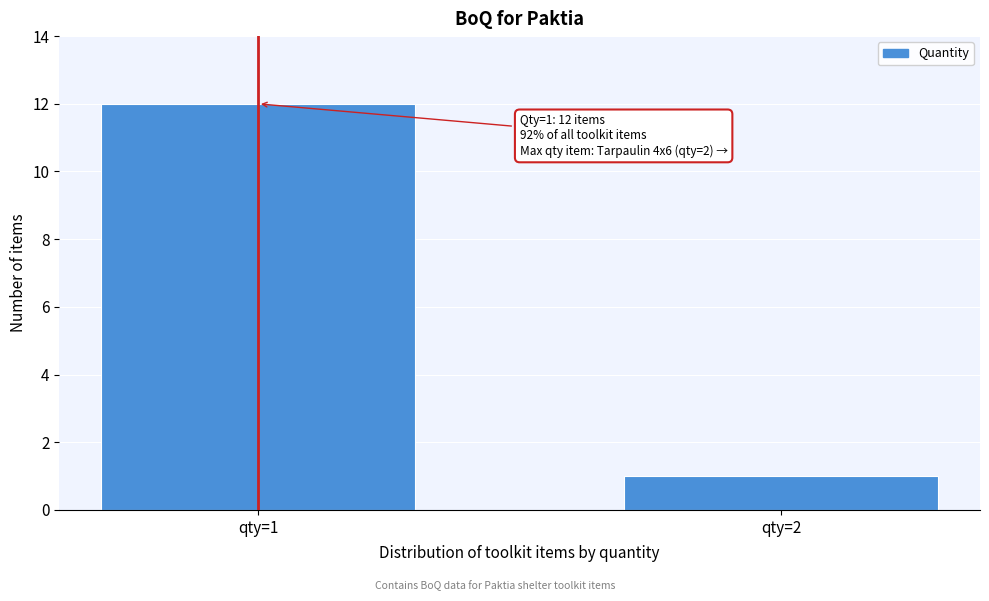

Reading right to left, extract all data points from this chart.

qty=2=1	qty=1=12